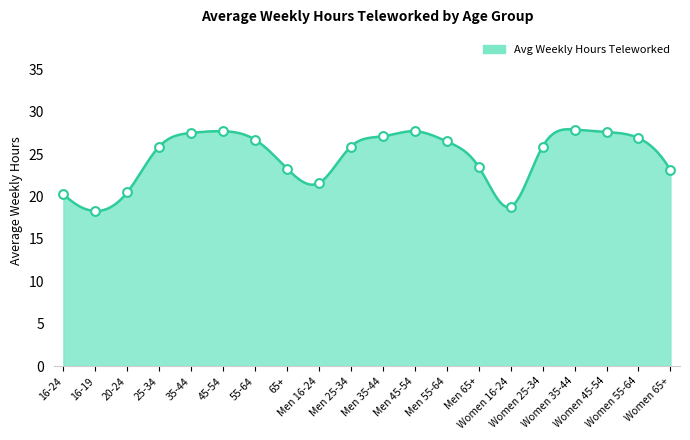

What is the change in value from 65+ to Men 55-64?

+3.2